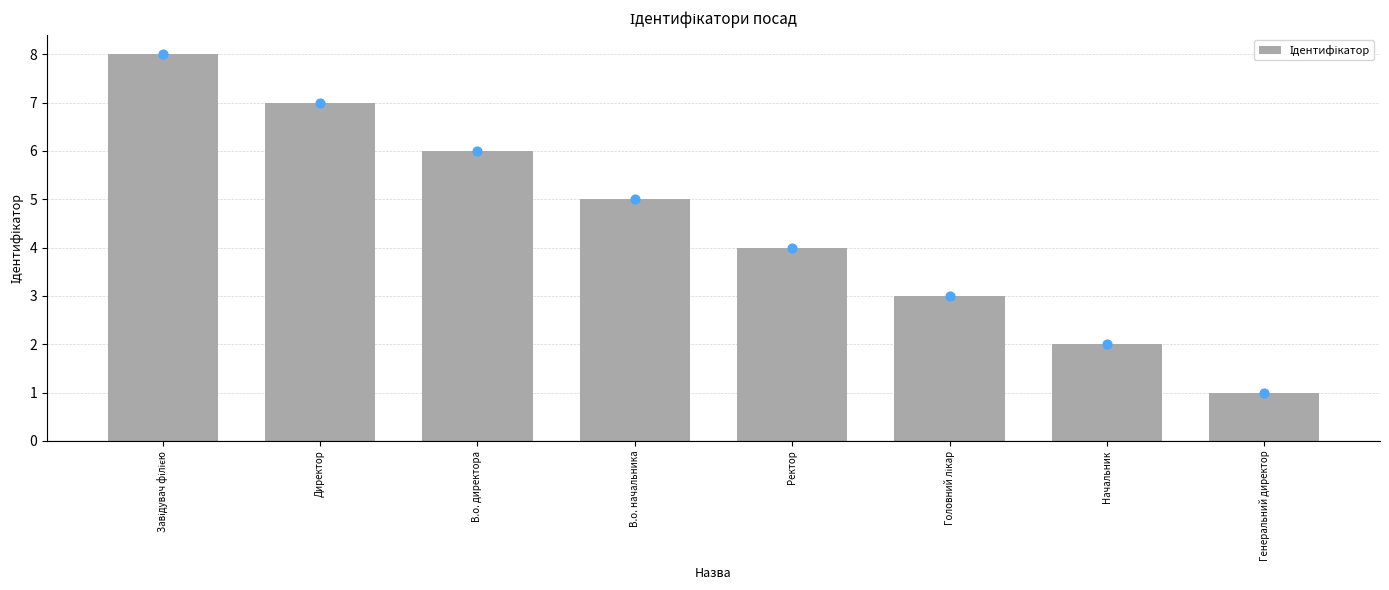

Between Директор and Генеральний директор, which is larger?

Директор